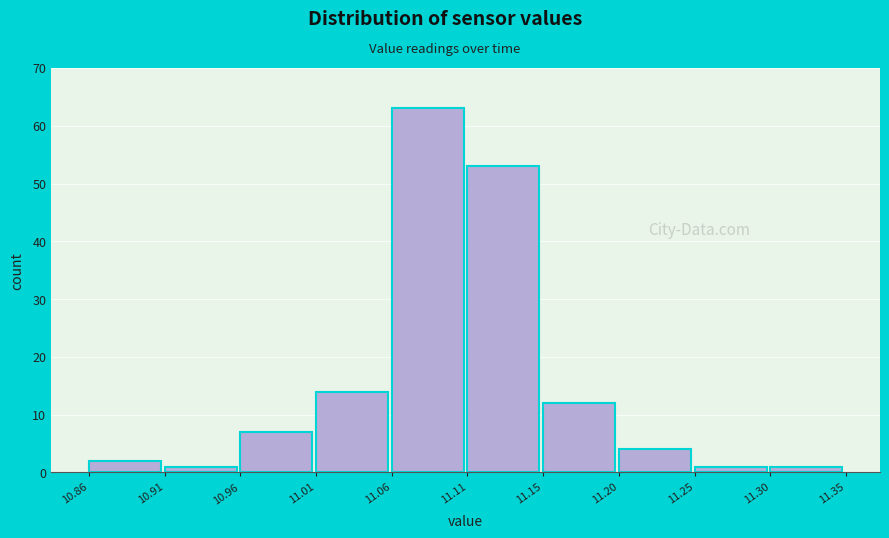

Reading left to right, transcribe this chart: for each bar, give the range it covers on the x-axis and its height. The values are not printed on the chart, so give them approximately, as read against the axis.

10.86 to 10.91: 2
10.91 to 10.96: 1
10.96 to 11.01: 7
11.01 to 11.06: 14
11.06 to 11.11: 63
11.11 to 11.15: 53
11.15 to 11.20: 12
11.20 to 11.25: 4
11.25 to 11.30: 1
11.30 to 11.35: 1